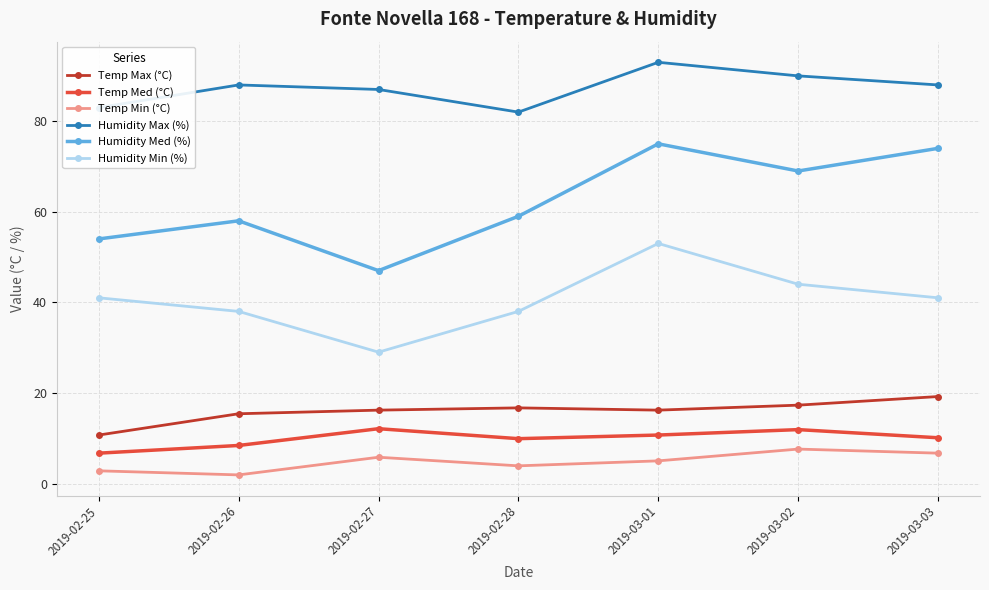

What value does the Temp Min (°C) series have at 2019-02-26?

1.9